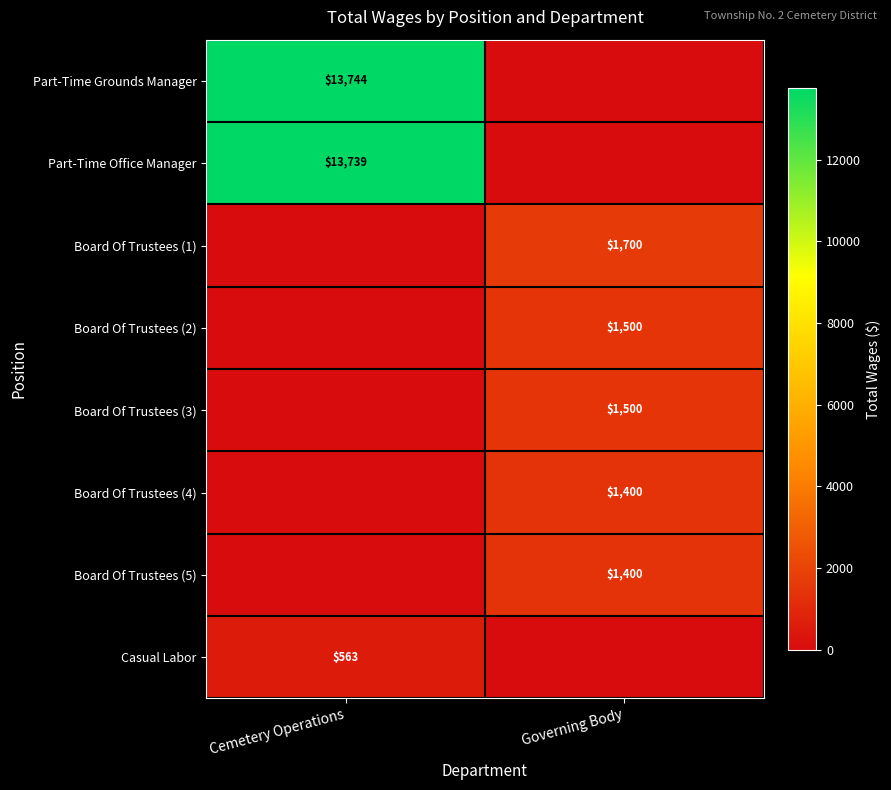

Is it true that Board Of Trustees (4) equals 680 at Governing Body?

False